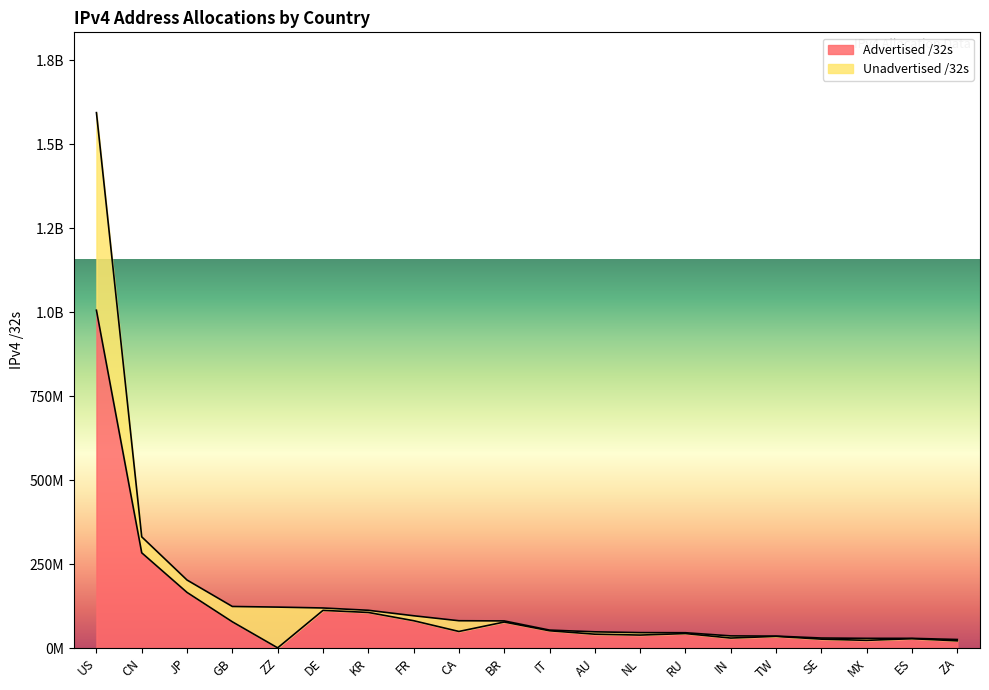

Is it true that the value at CA is 49240576?

True